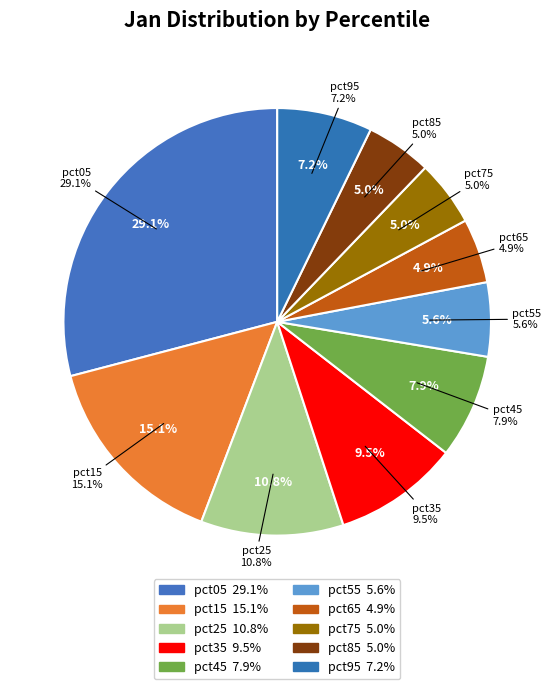

To the nearest percent, what percentage of the pie is pct35?

9%